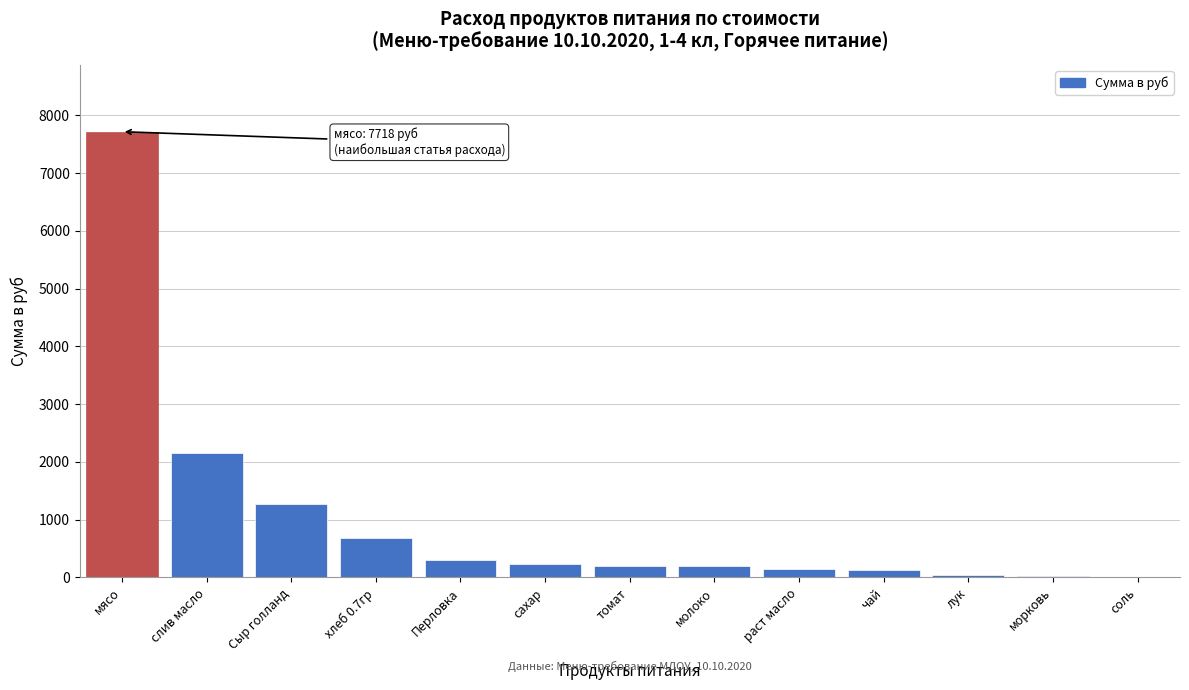

True or false: the data shows 7717.5 at мясо.

True